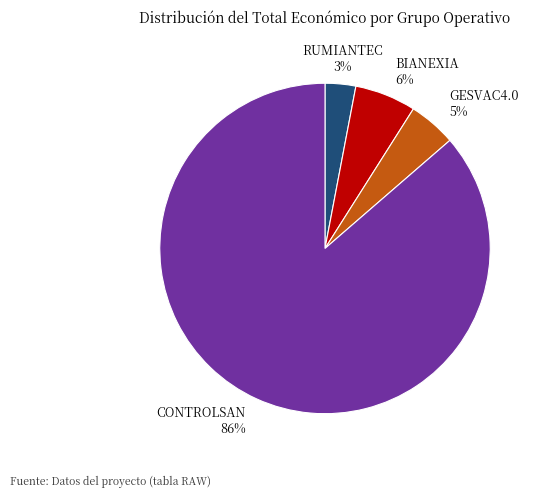

Is it true that GESVAC4.0 is 5% of the pie?

True